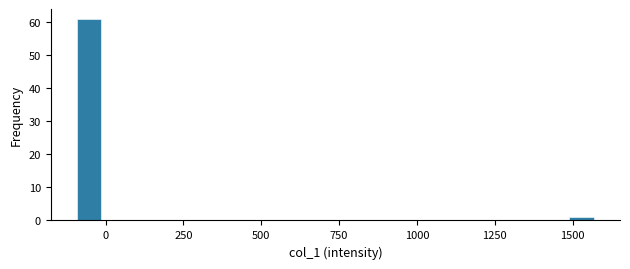

Read against the x-axis, roughly where is the centre of the tallest bar?

-50